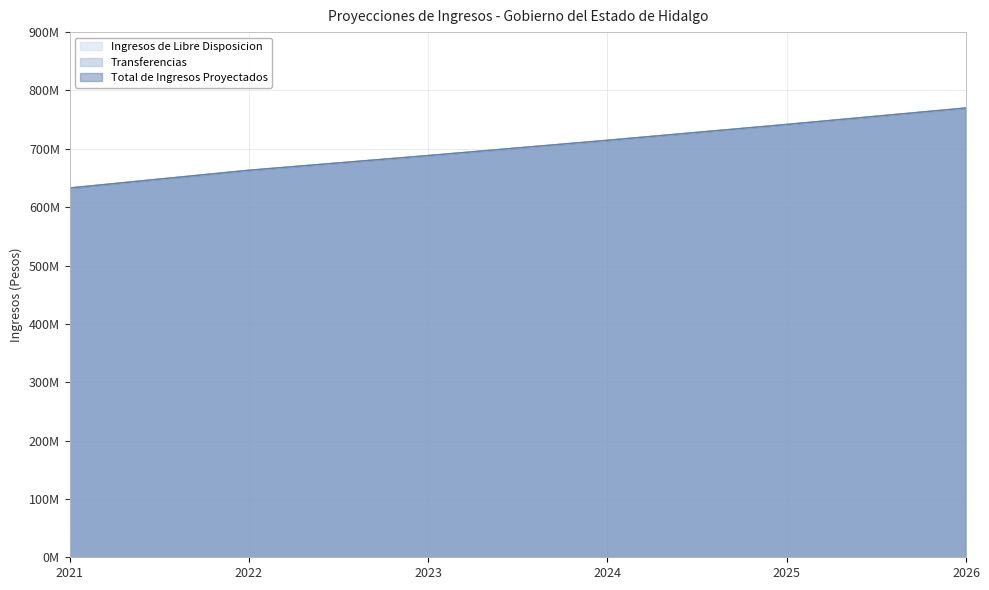

At which category is the sum across all series the highest?

2026